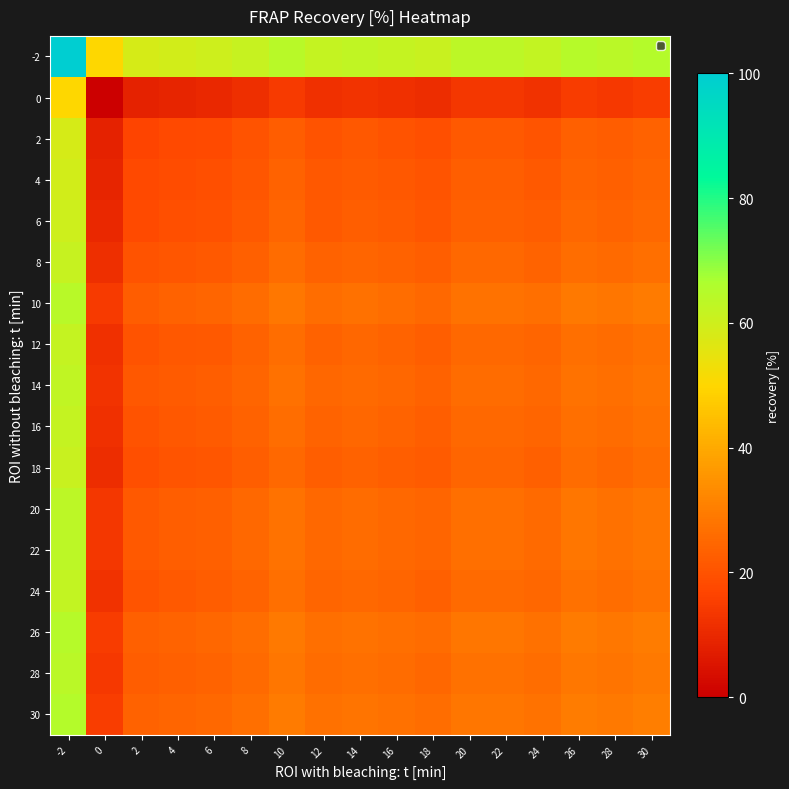

What is the maximum value shown in the chart?

100.0